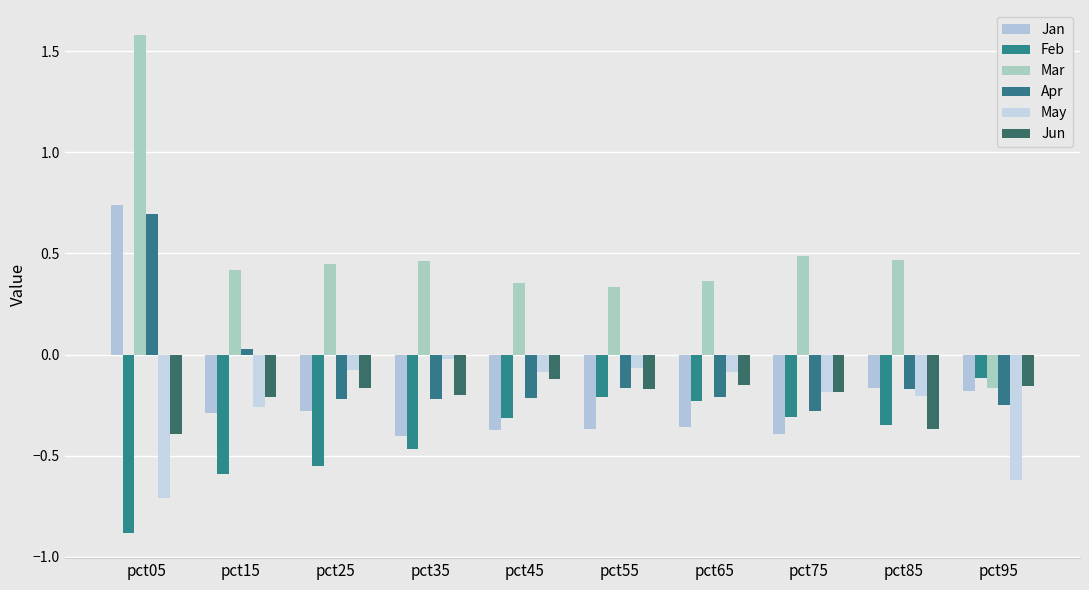

How many bars are there in total?

60